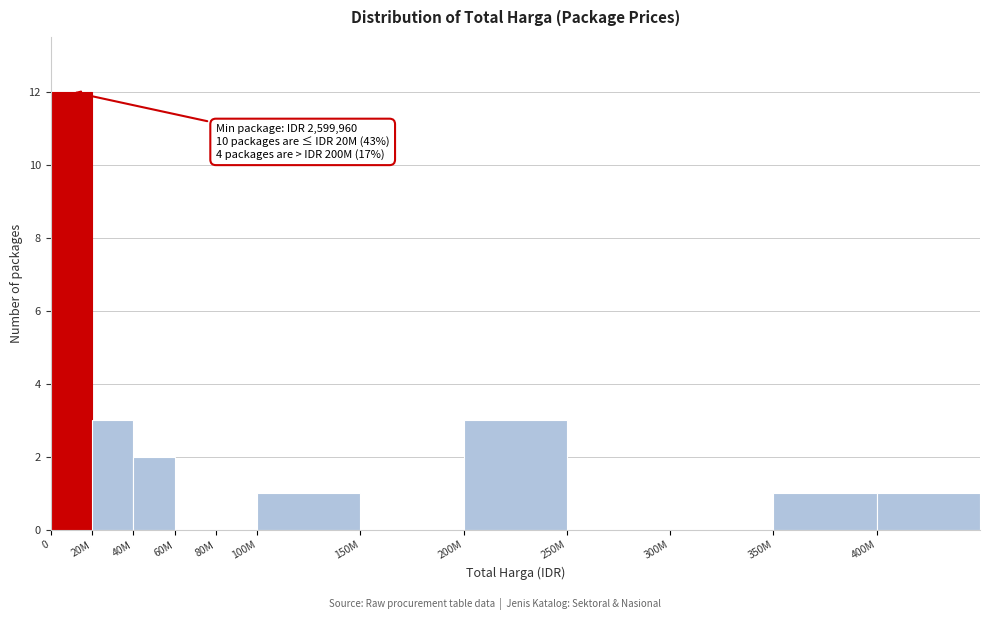

Reading left to right, list all the values displayed in this chart.

0=12	20M=3	40M=2	60M=0	80M=0	100M=1	150M=0	200M=3	250M=0	300M=0	350M=1	400M=1